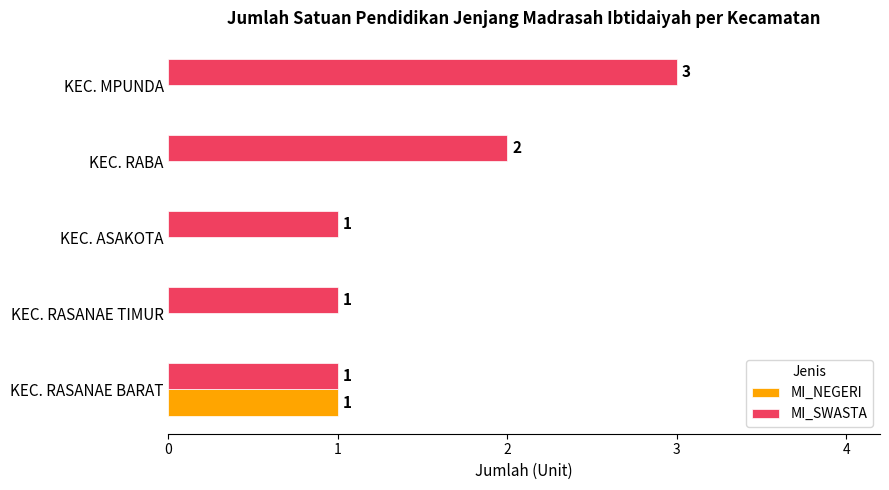

What is the highest value of the MI_SWASTA series?

3